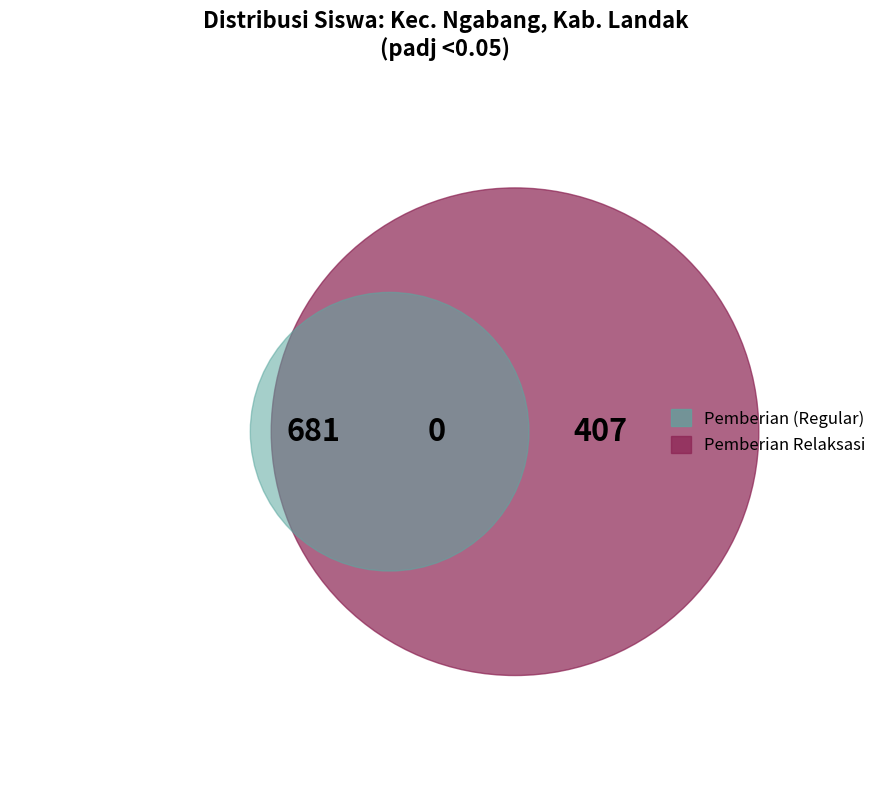

At SD NEGERI 18, list the series in order from smallest to largest.

Pemberian, Pemberian Relaksasi